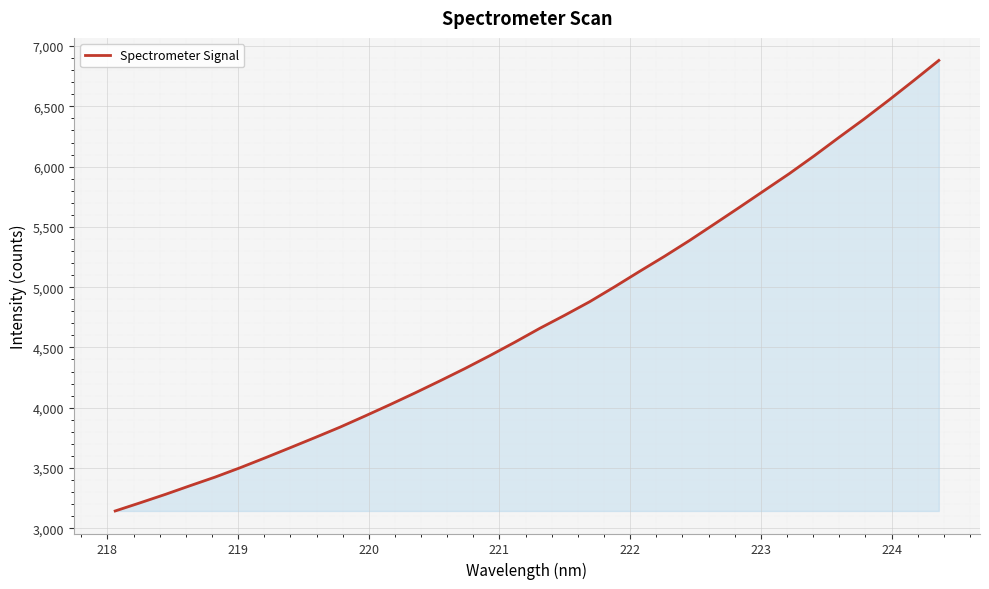

What is the difference between the maximum and minimum values?

3738.0